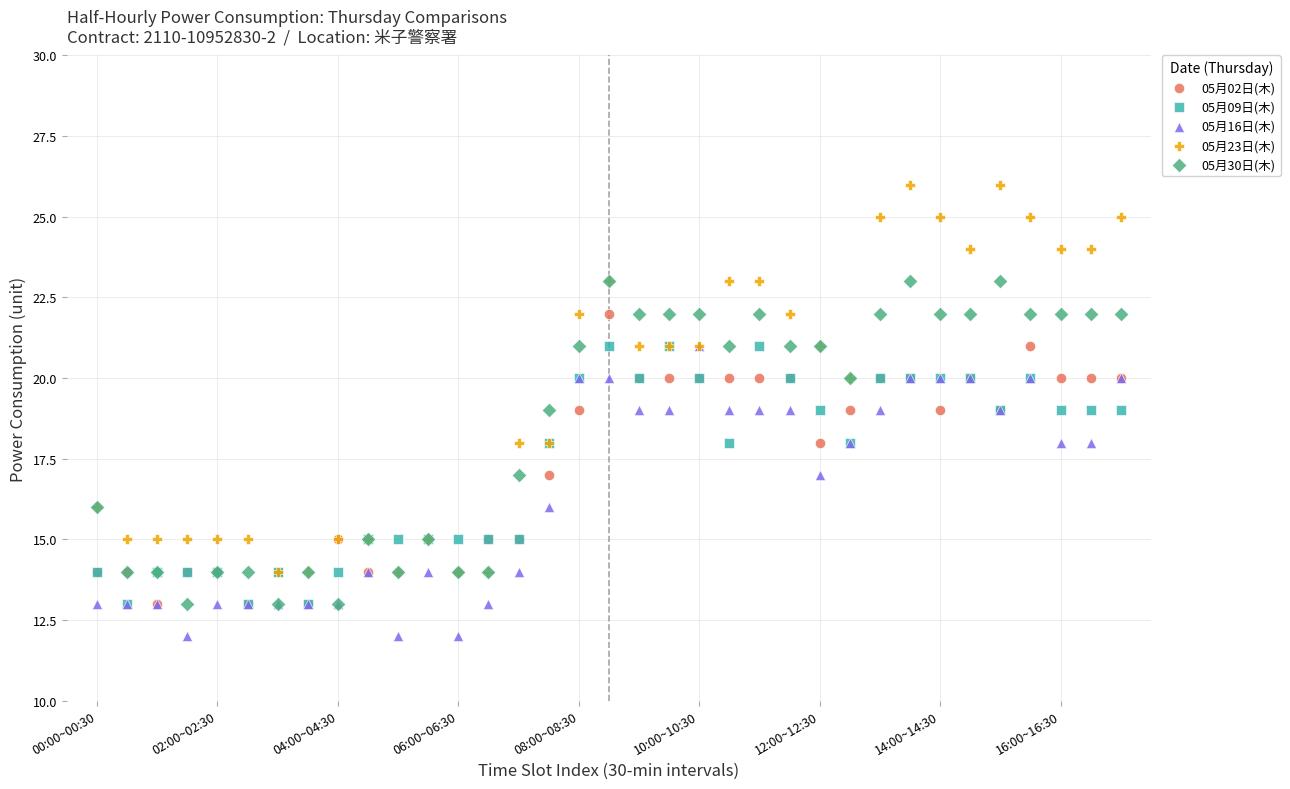

What are all the series names shown in the legend?

05月02日(木), 05月09日(木), 05月16日(木), 05月23日(木), 05月30日(木)